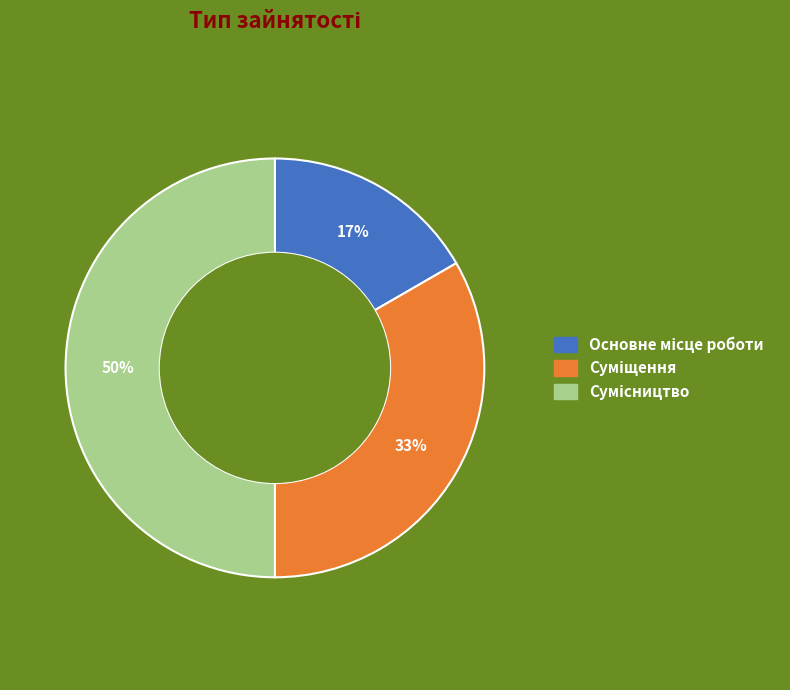

To the nearest percent, what is the difference between the largest and smallest slice percentages?

33%